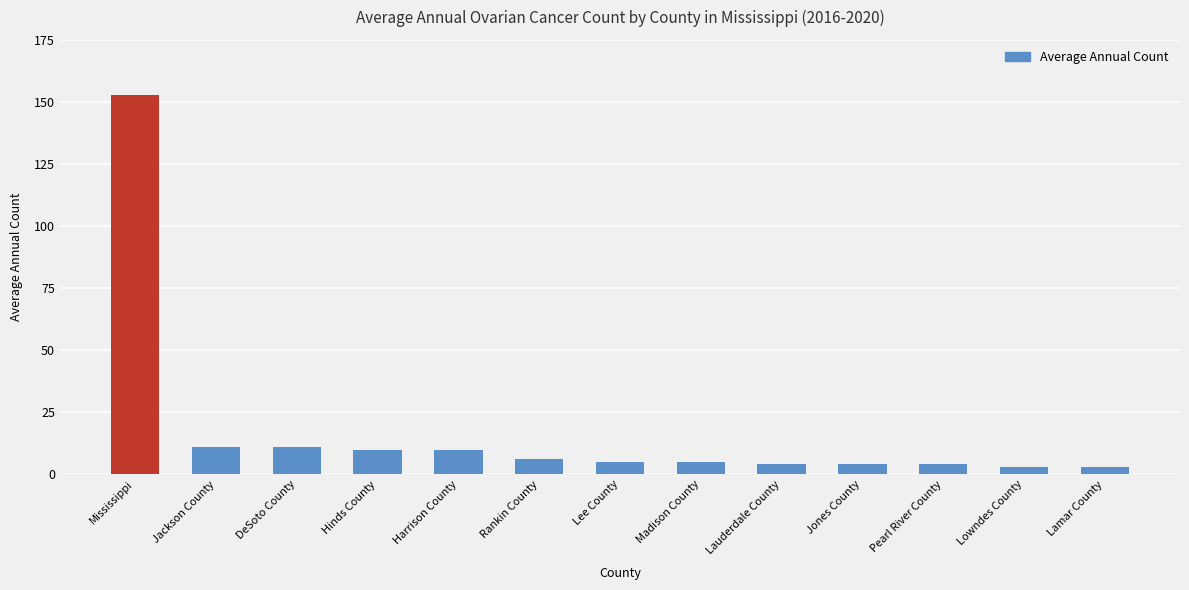

Is it true that the value at Harrison County is 10?

True